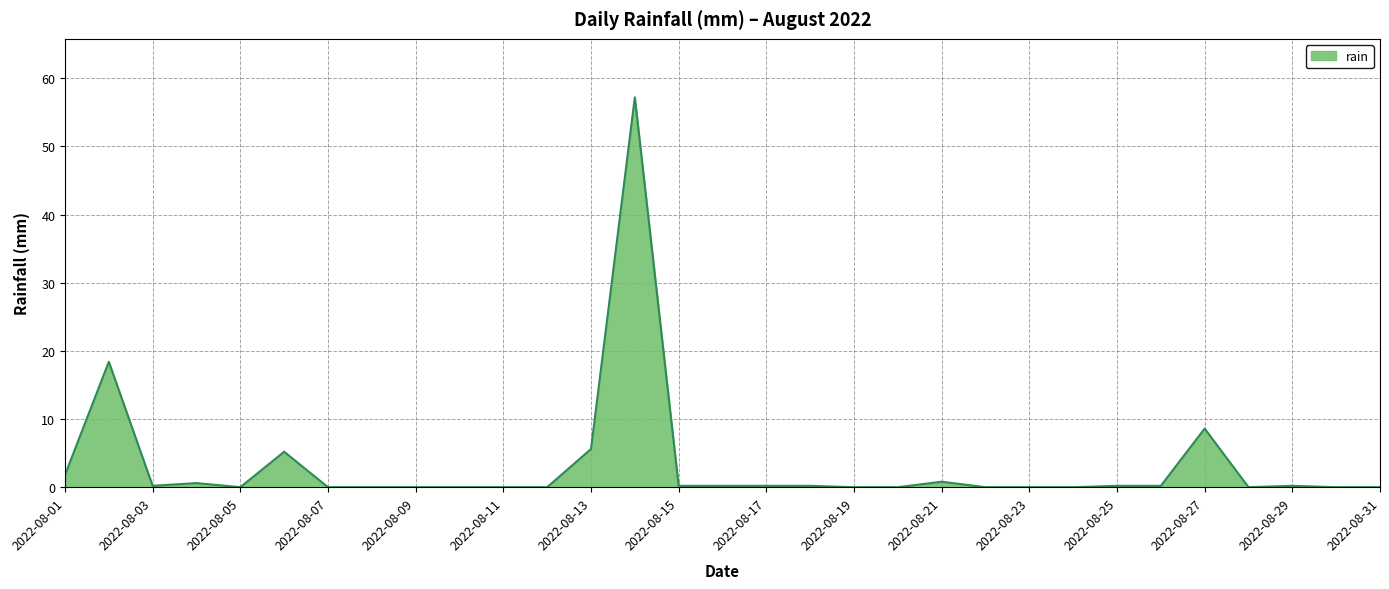

What is the maximum value shown in the chart?

57.2